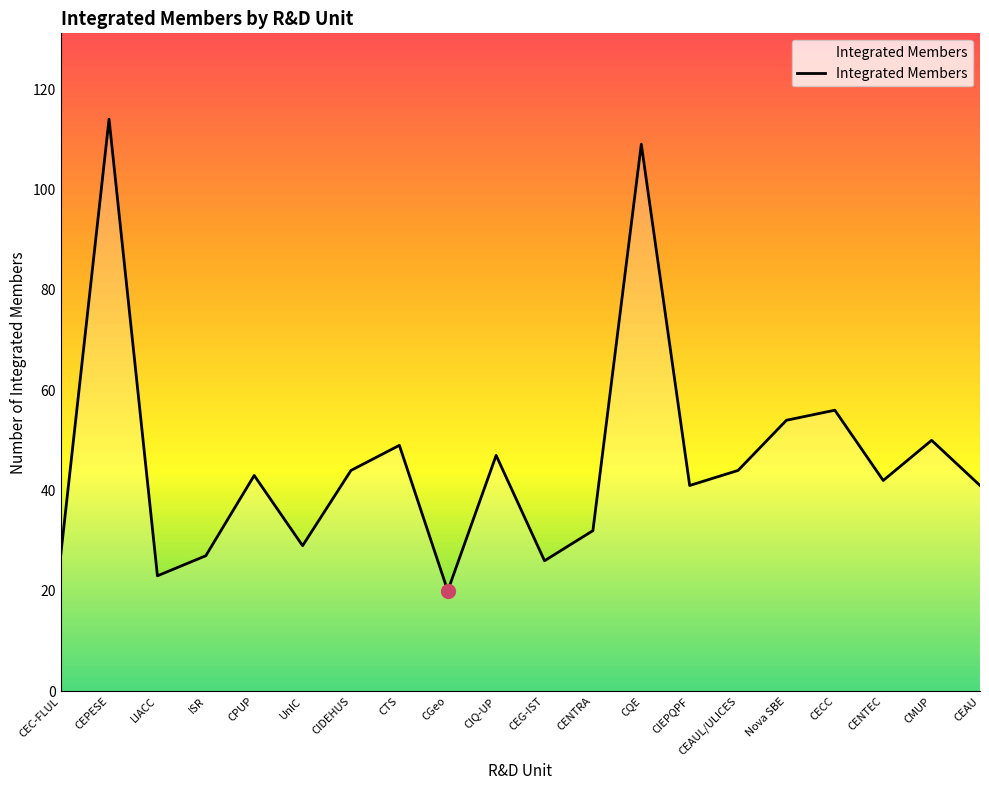

What position from the left is CIQ-UP?

10